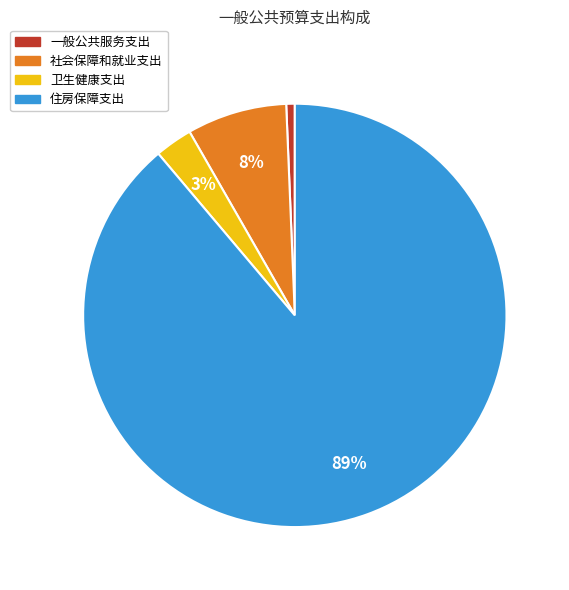

To the nearest percent, what percentage of the pie is 一般公共服务支出?

1%